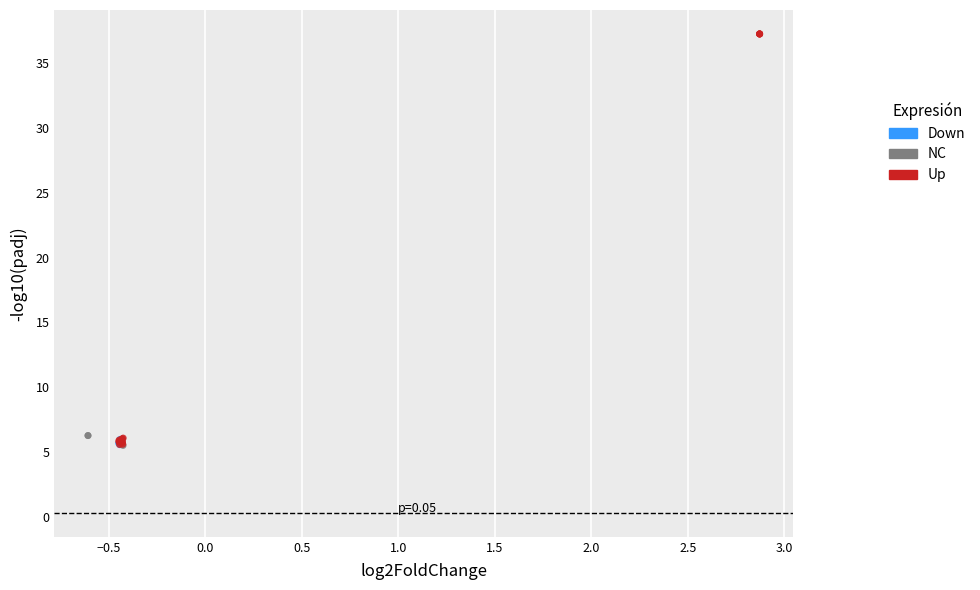

Which series contains the highest Y value?

Up